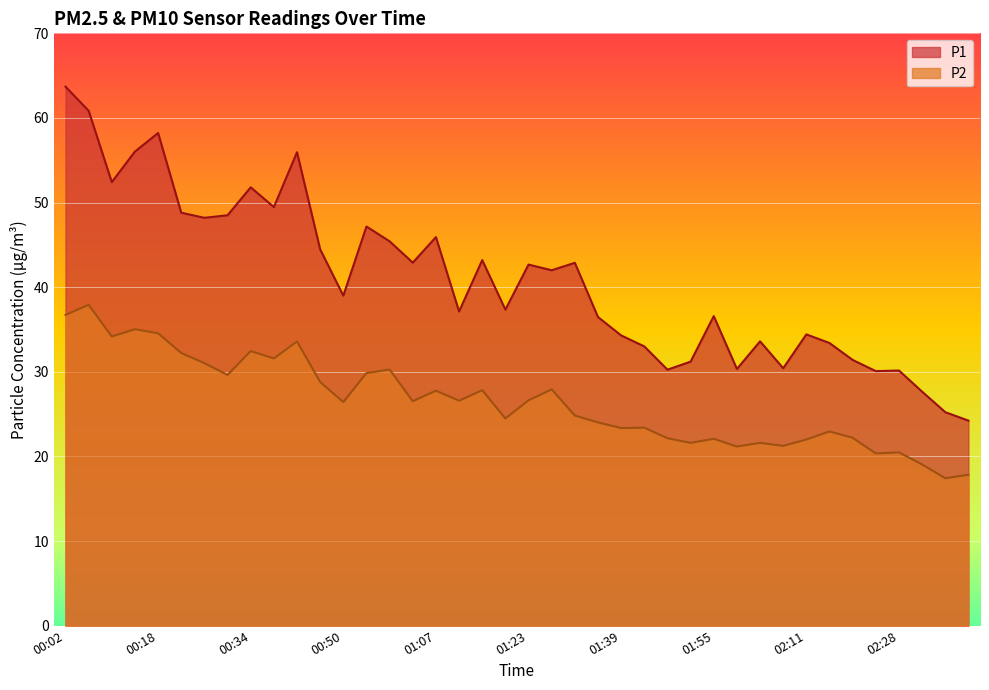

In P1, how many points are higher than both neighbors (excluding endpoints)?

12